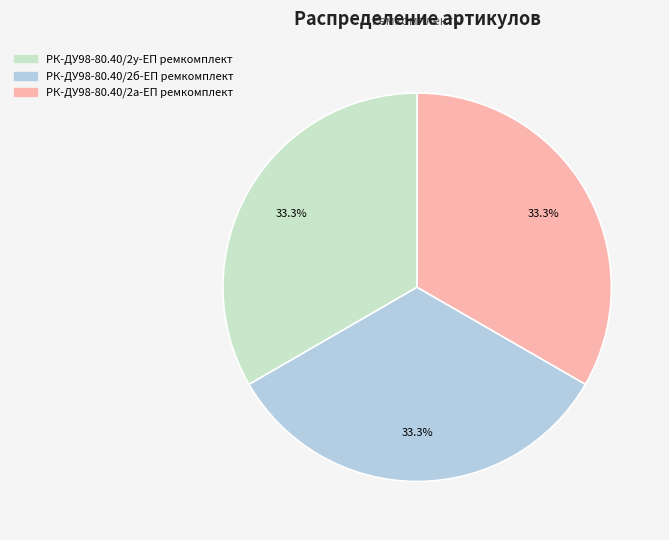

The РК-ДУ98-80.40/2у-ЕП ремкомплект slice represents 27% of the pie. True or false?

False